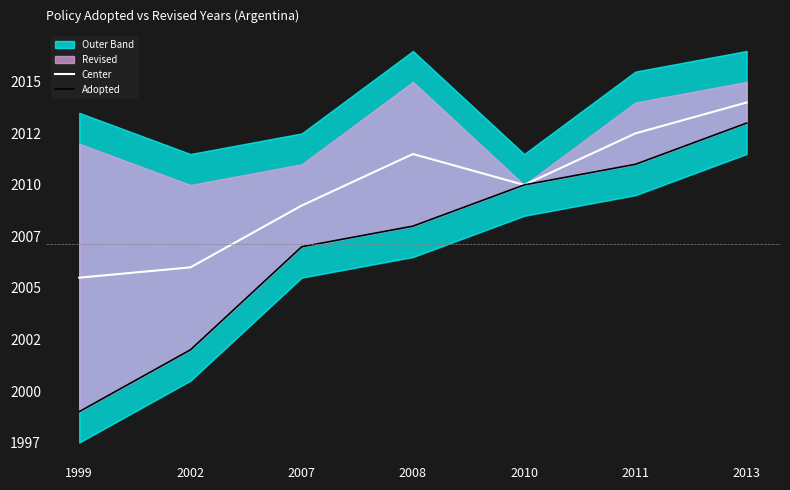

Is this an area chart (filled region under the line)?

No